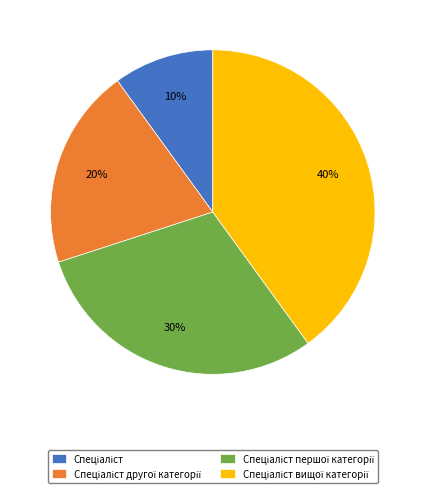

To the nearest percent, what is the difference between the largest and smallest slice percentages?

30%